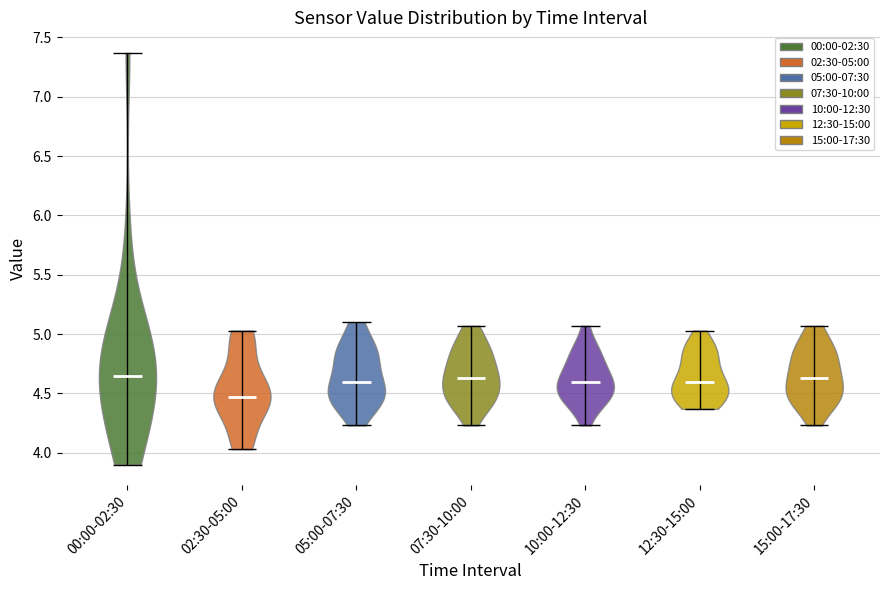

Reading left to right, read every violin against the y-axis: where its median line is, and the lowest and highest points it reaches. The values are not printed on the chart, so give them approximately, as read against the axis.

00:00-02:30: median line 4.65, lowest point 3.90, highest point 7.35
02:30-05:00: median line 4.45, lowest point 4.05, highest point 5.05
05:00-07:30: median line 4.60, lowest point 4.25, highest point 5.10
07:30-10:00: median line 4.65, lowest point 4.25, highest point 5.05
10:00-12:30: median line 4.60, lowest point 4.25, highest point 5.05
12:30-15:00: median line 4.60, lowest point 4.35, highest point 5.05
15:00-17:30: median line 4.65, lowest point 4.25, highest point 5.05